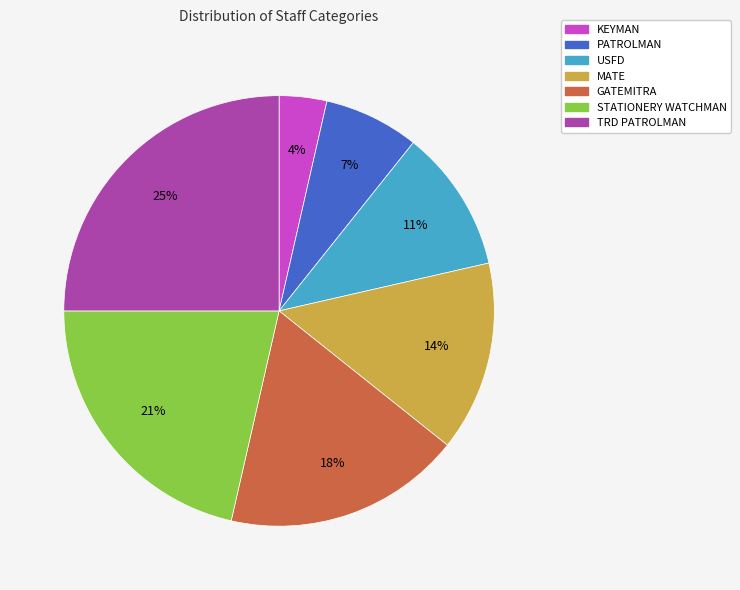

Rank the categories by value from lowest to highest.

KEYMAN, PATROLMAN, USFD, MATE, GATEMITRA, STATIONERY WATCHMAN, TRD PATROLMAN